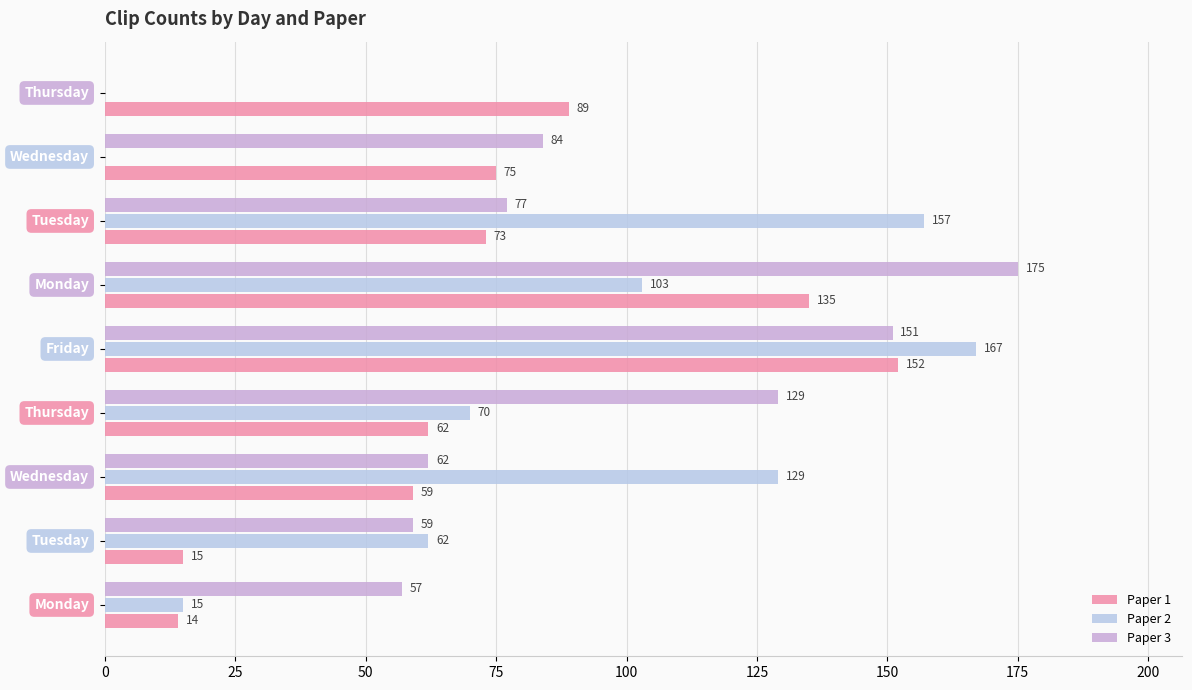

What is the average value of the Paper 3 series?

88